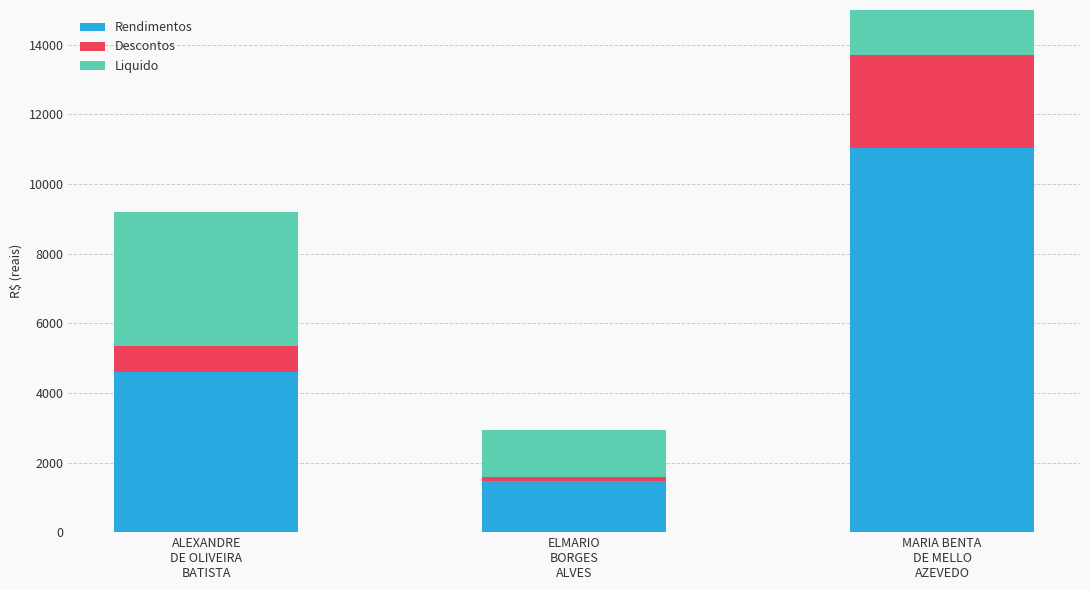

Rank the series at ALEXANDRE
DE OLIVEIRA
BATISTA from highest to lowest value.

Rendimentos, Liquido, Descontos